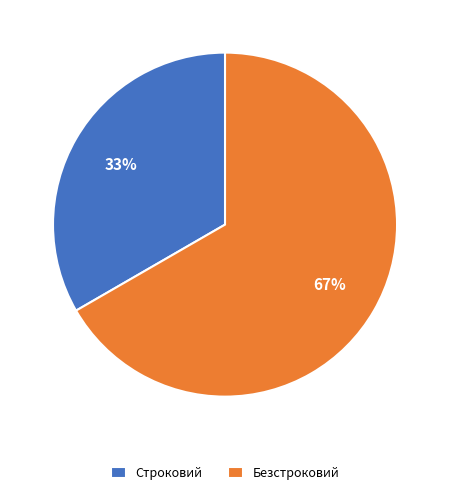

To the nearest percent, what percentage of the pie is Безстроковий?

67%